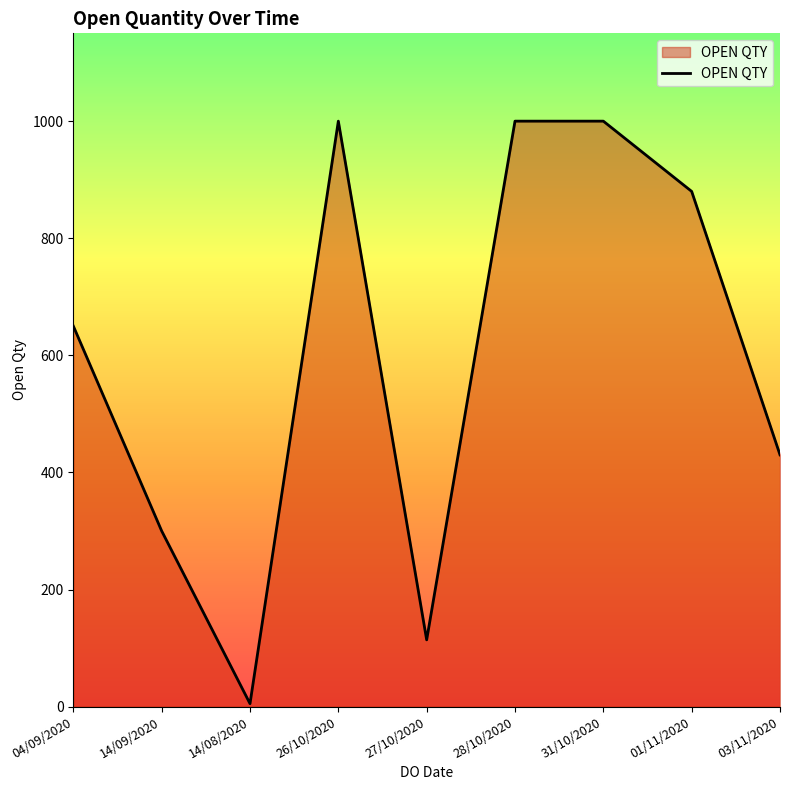

Approximately how many times larger is the value at 03/11/2020 compared to 14/09/2020?

1.4